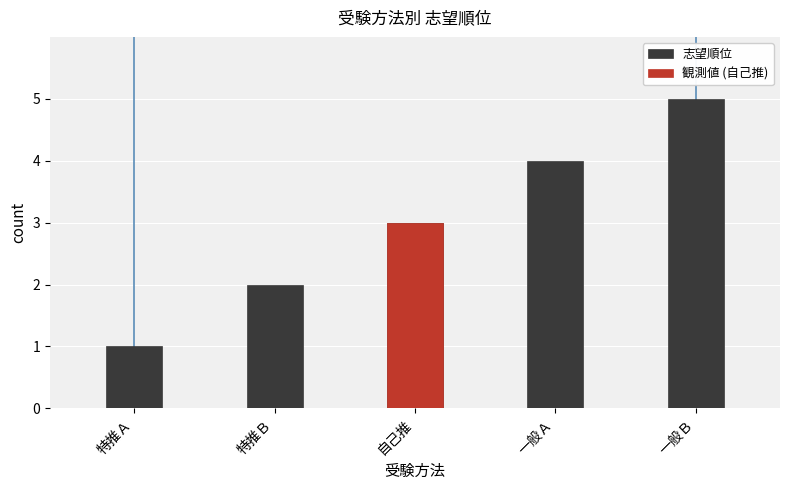

Are the bars grouped side by side (vs. stacked)?

No